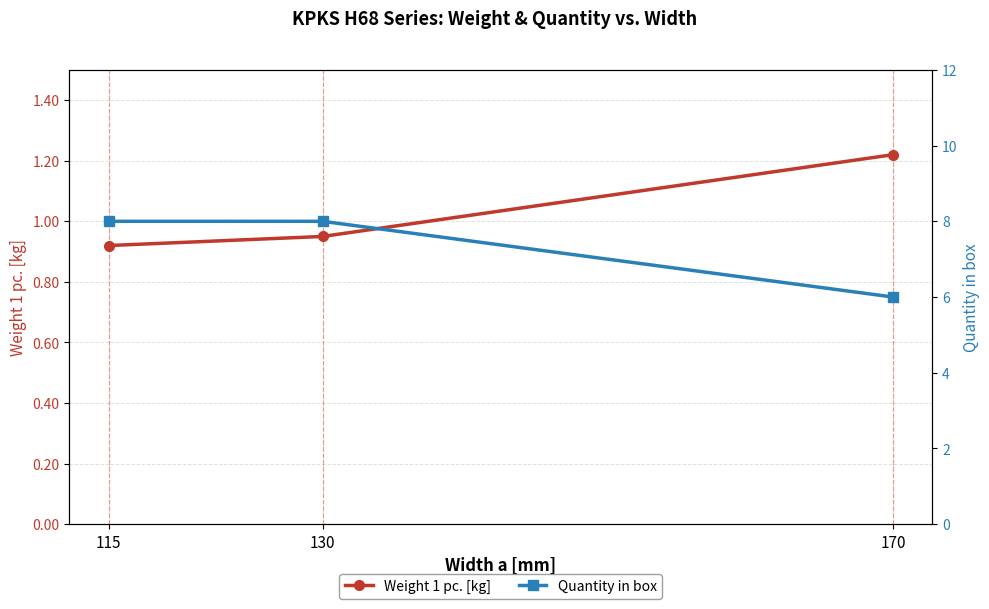

Which category has the lowest value in the Quantity in box series?

170